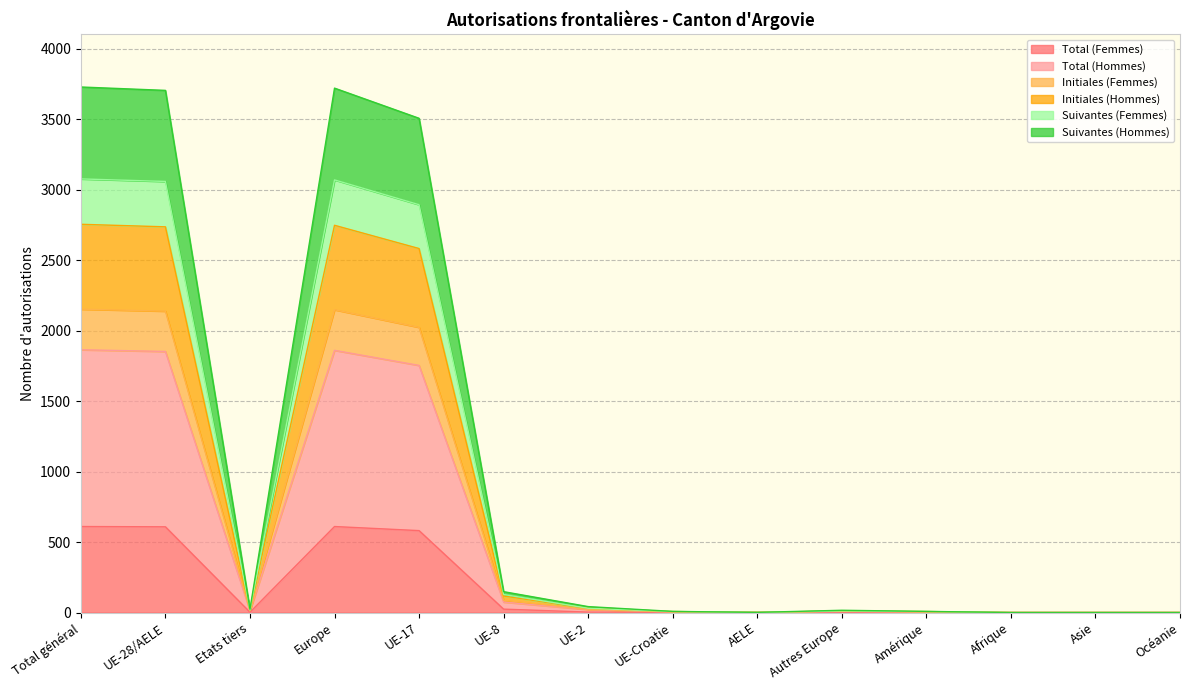

What is the maximum value for Total (Femmes)?

610